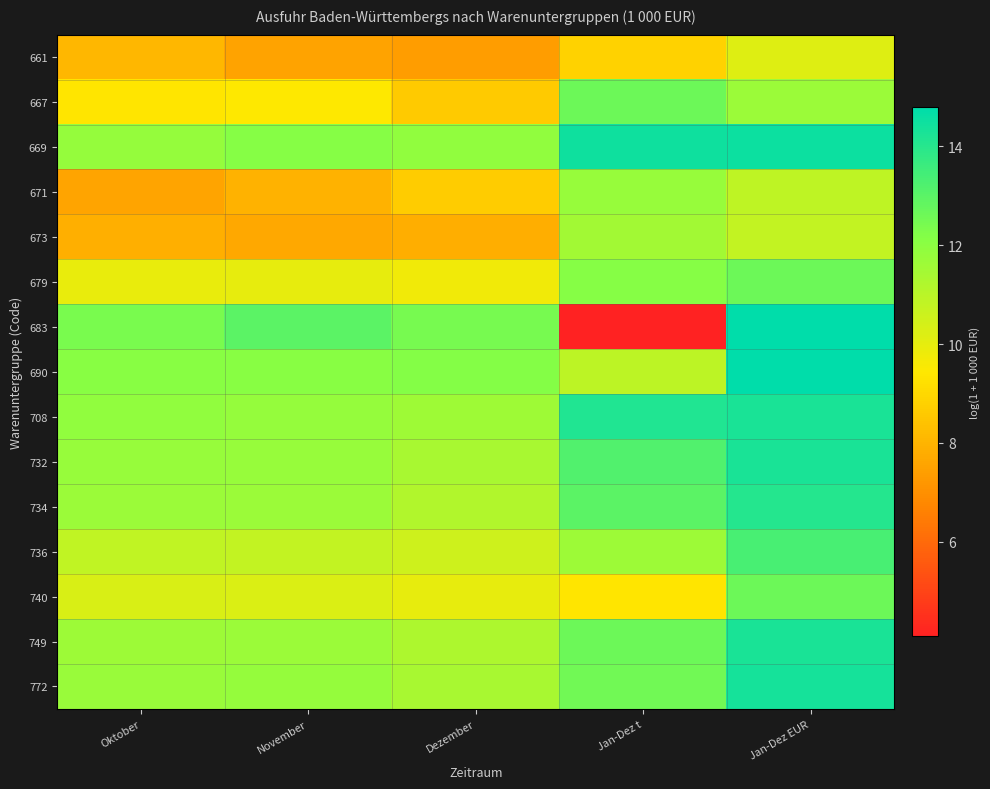

At how many categories does at least one series exceed 12?

5